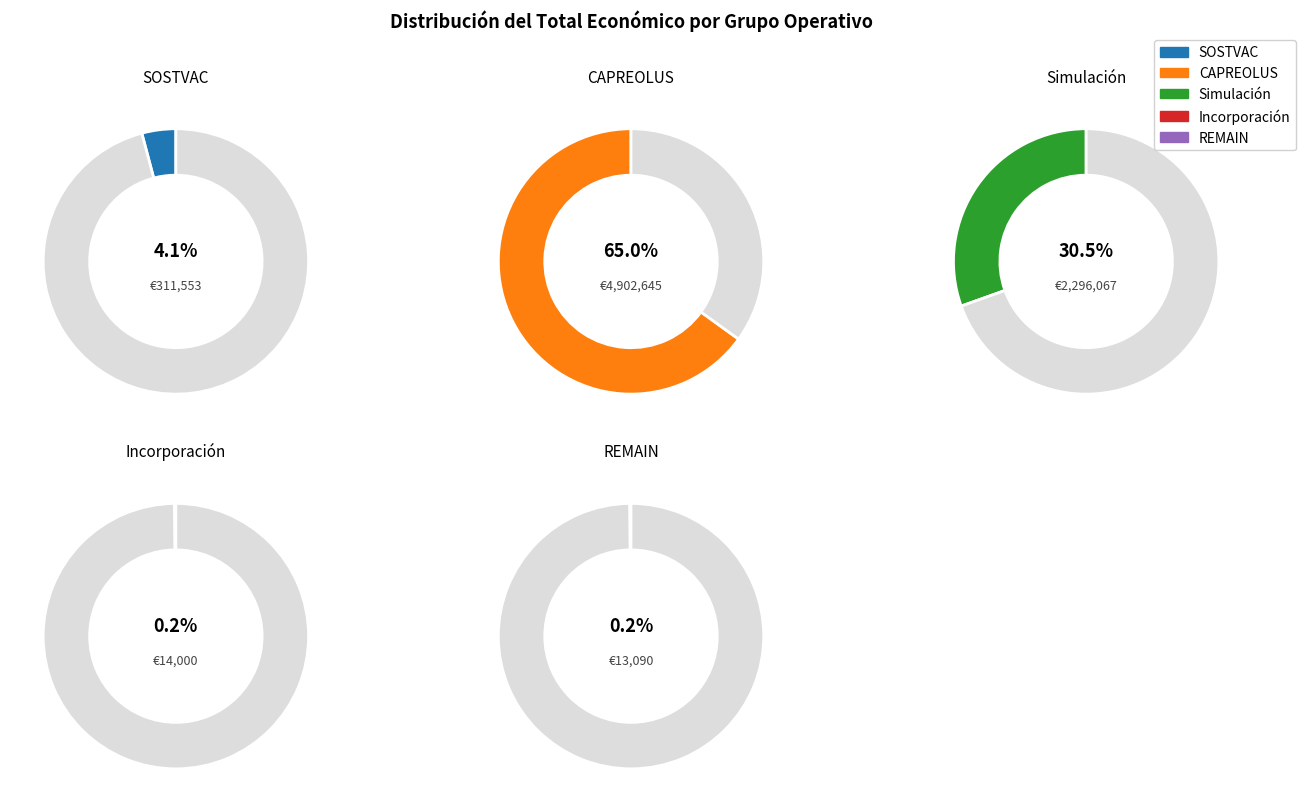

The REMAIN slice represents 0% of the pie. True or false?

True